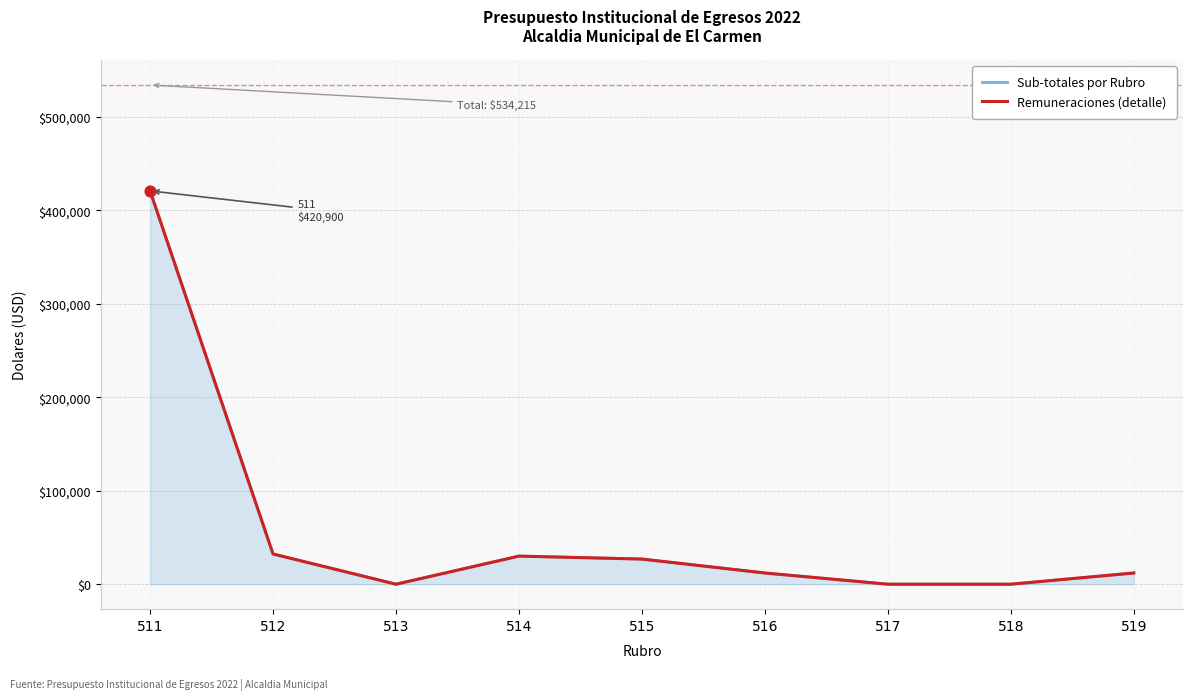

At how many categories does at least one series exceed 315650?

1